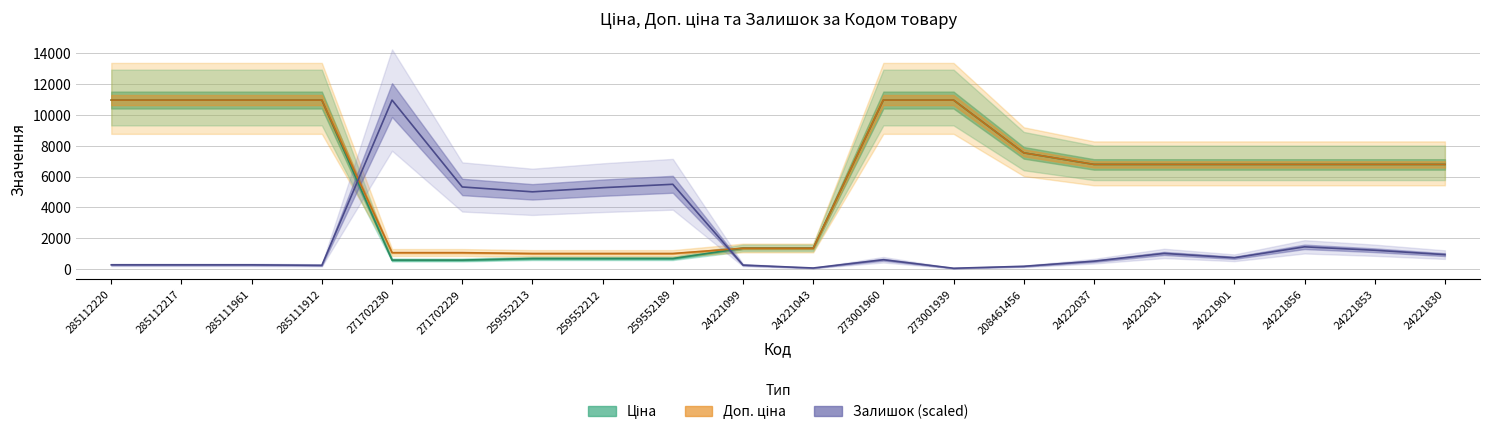

Which series ends up on top after the final intersection of Залишок and Доп. ціна?

Доп. ціна